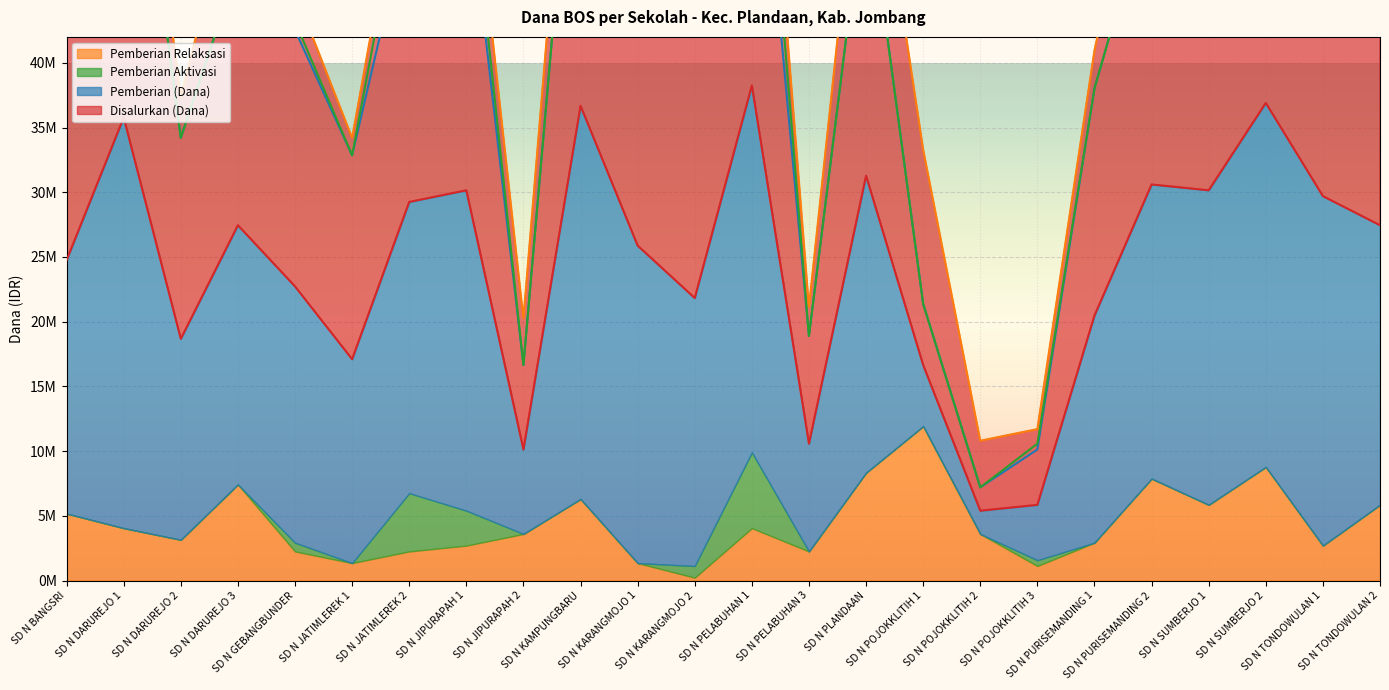

True or false: Disalurkan (Dana) has a value of 48875069 at SD N SUMBERJO 2.

False